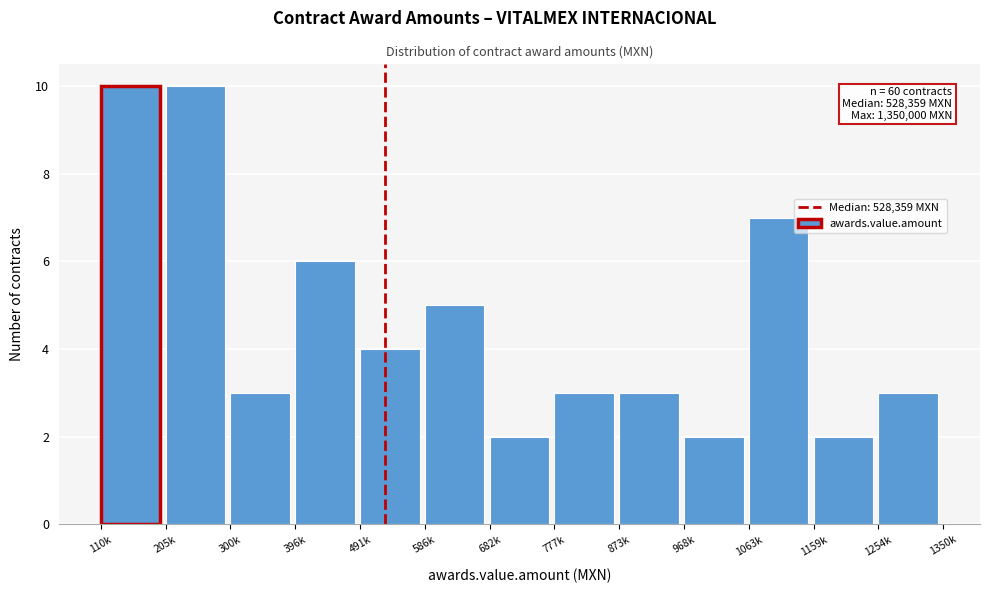

Reading left to right, extract all data points from this chart.

10	10	3	6	4	5	2	3	3	2	7	2	3